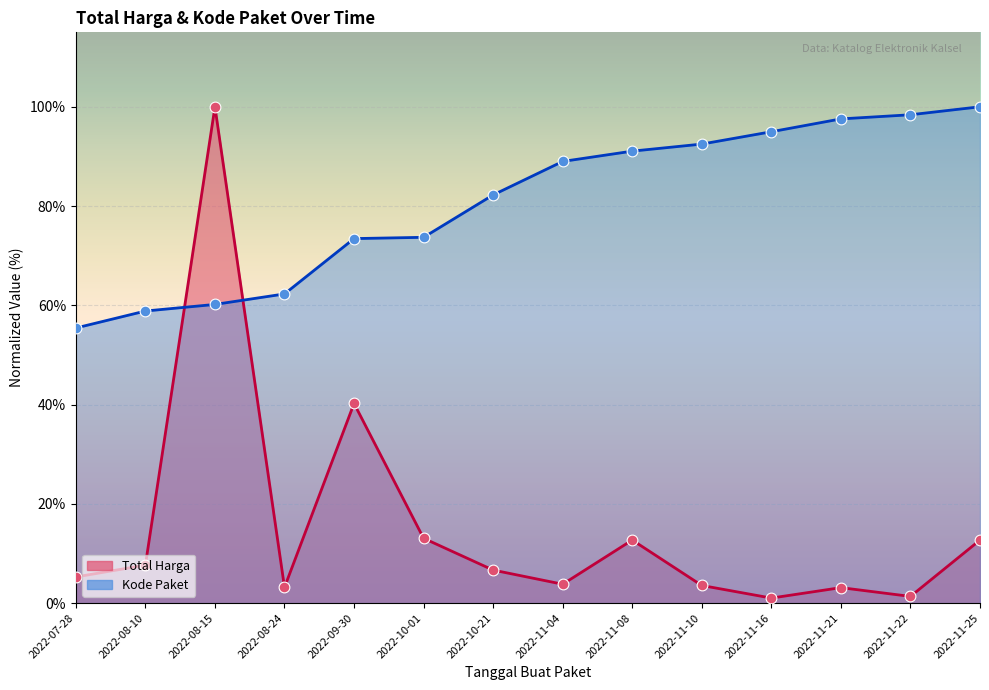

Which series contains the highest Y value?

Total Harga